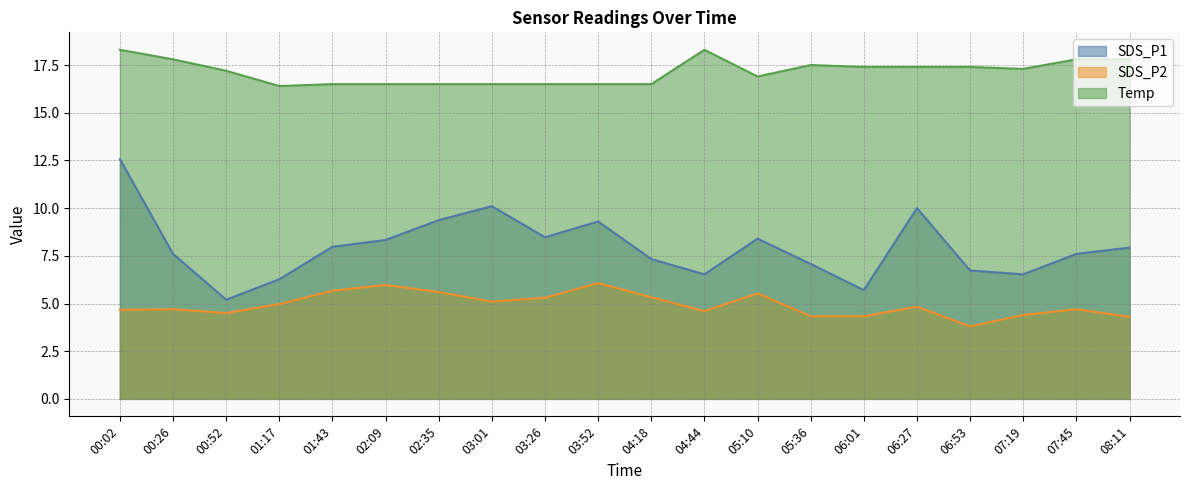

Does the chart display data point markers on the line(s)?

No